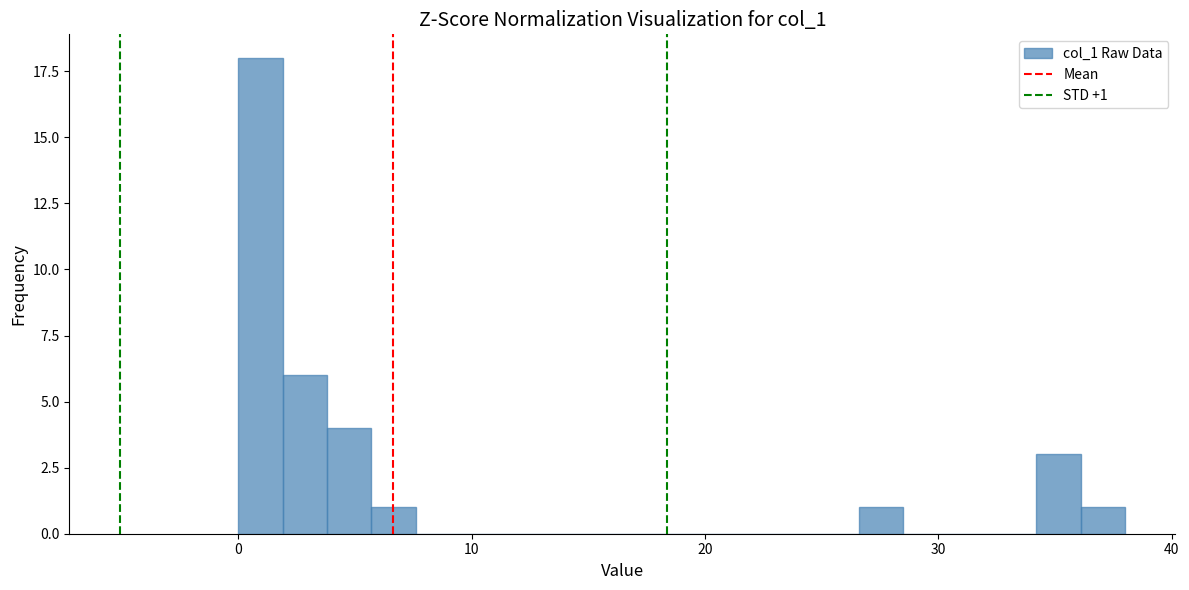

Around what value on the x-axis is the tallest bar? Give the approximate position of its centre, as read against the axis.

1